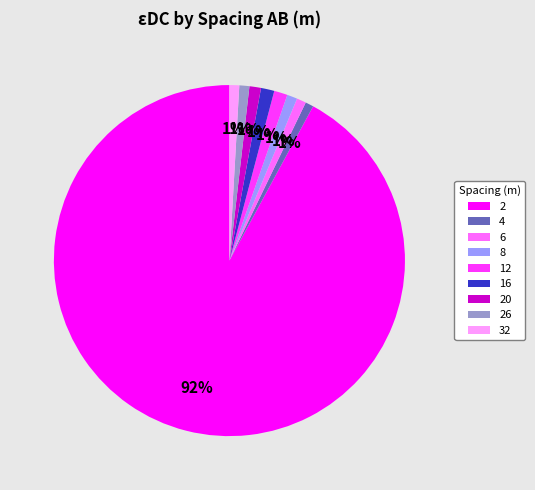

Which category accounts for the majority?

2